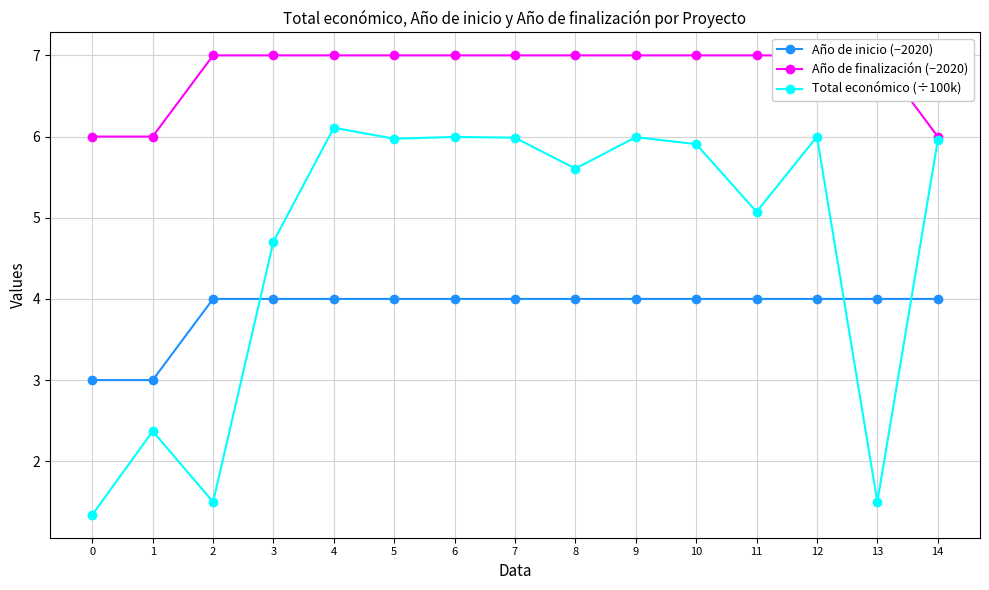

Does the chart have visible grid lines?

Yes